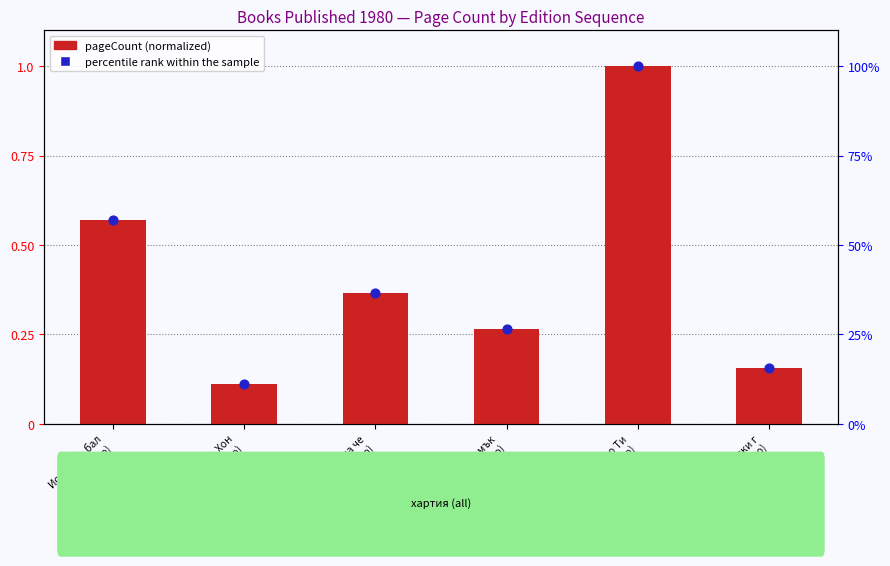

At how many categories does at least one series exceed 0?

6